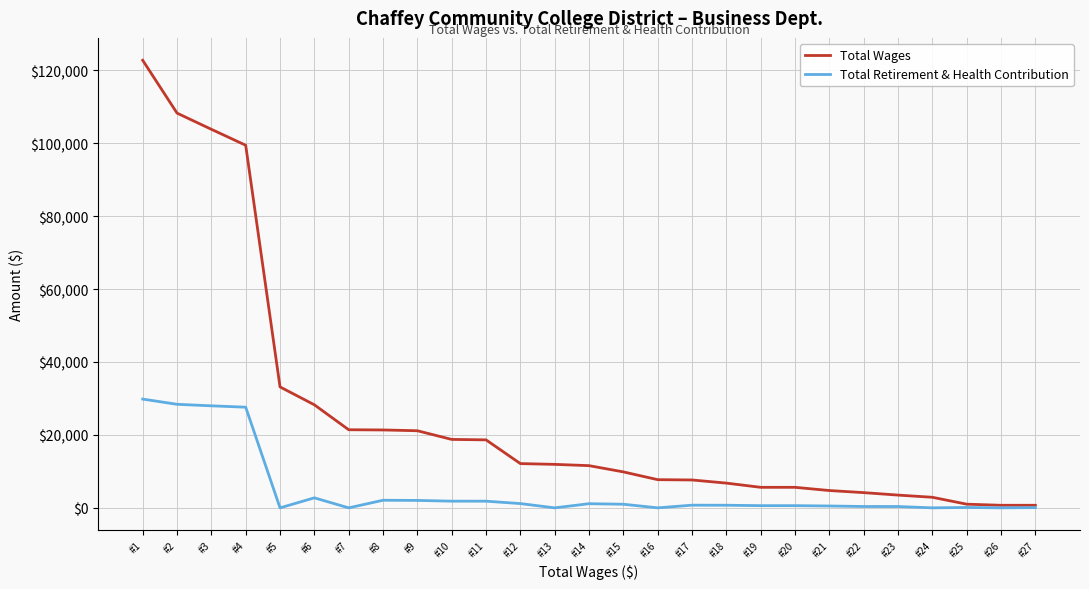

What is the sum of all Total Retirement & Health Contribution values?

131690